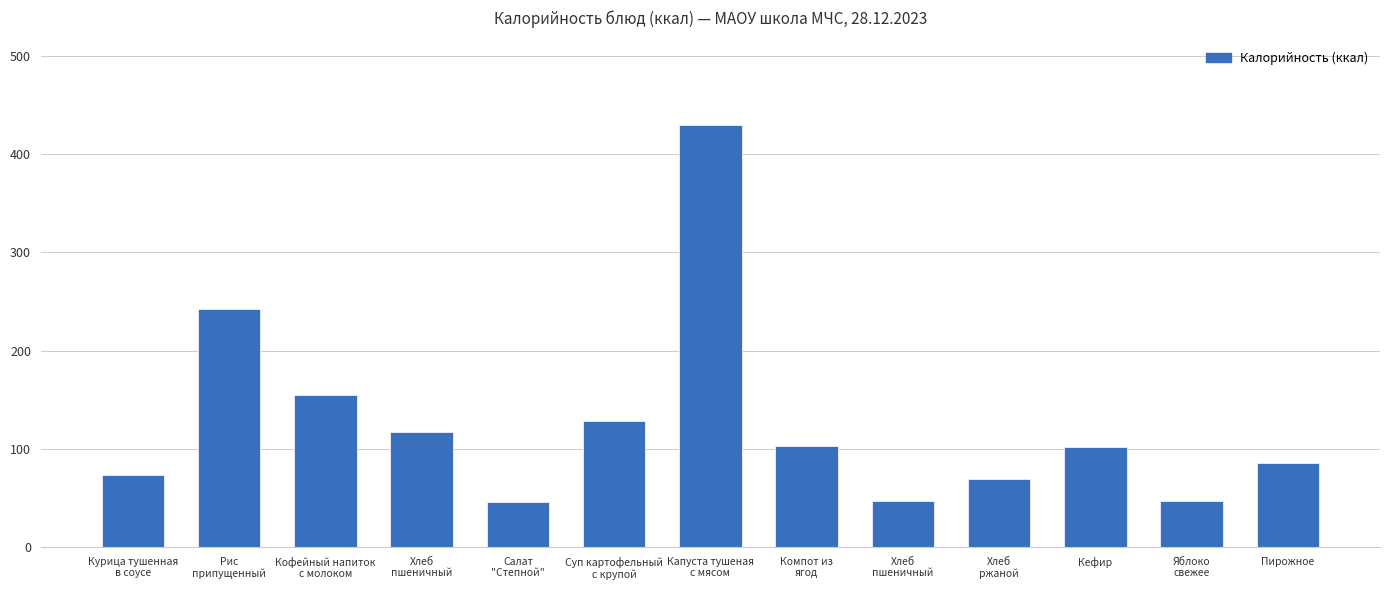

Rank the categories by value from lowest to highest.

Салат
"Степной", Хлеб
пшеничный, Яблоко
свежее, Хлеб
ржаной, Курица тушенная
в соусе, Пирожное, Кефир, Компот из
ягод, Хлеб
пшеничный, Суп картофельный
с крупой, Кофейный напиток
с молоком, Рис
припущенный, Капуста тушеная
с мясом